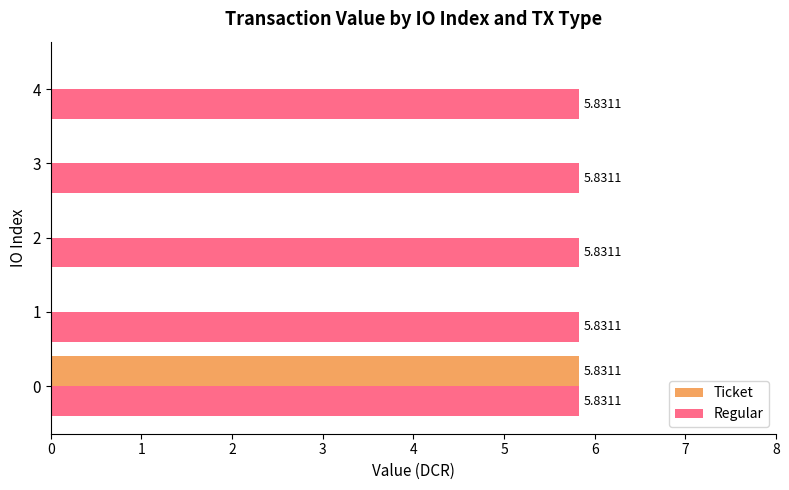

Is the value of Ticket at 2 greater than the value of Regular at 2?

No